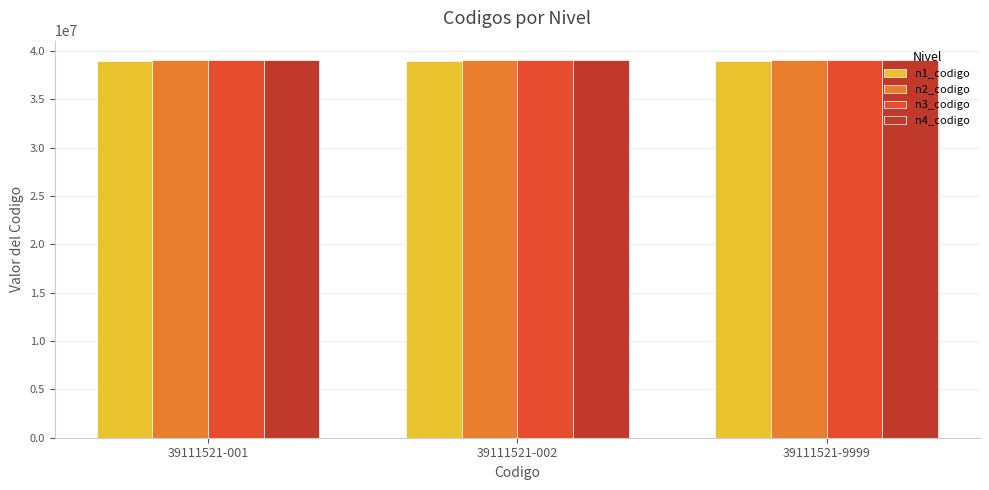

What is the highest value of the n2_codigo series?

39110000